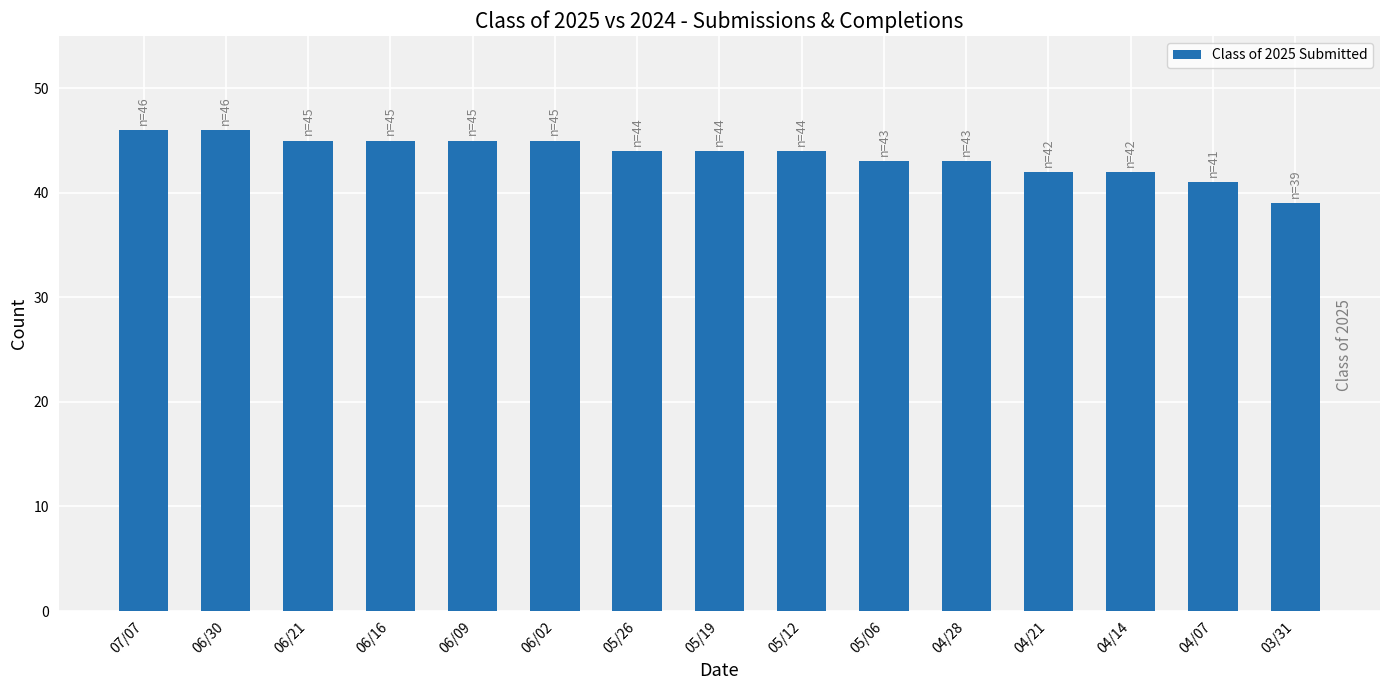

Approximately how many times larger is the value at 05/26 compared to 07/07?

1.0